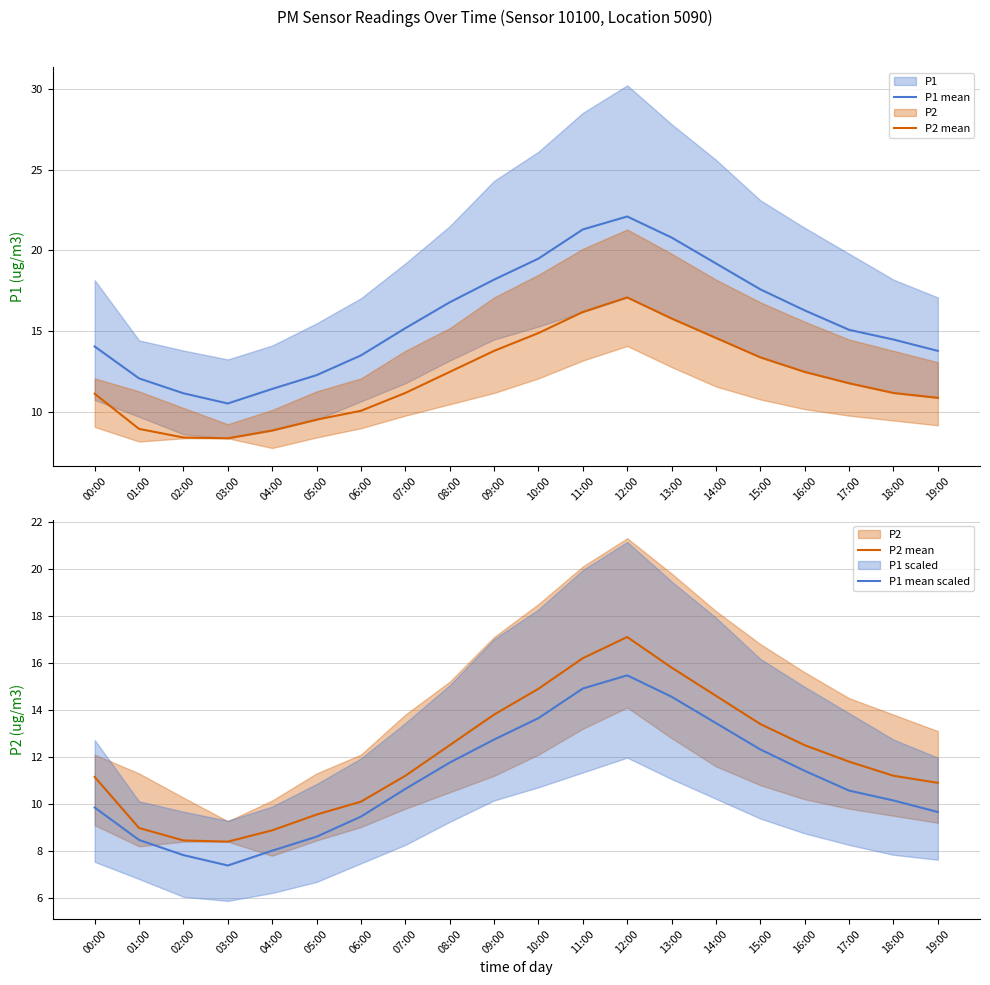

What is the difference between the maximum and minimum values in the P1 mean series?

11.6